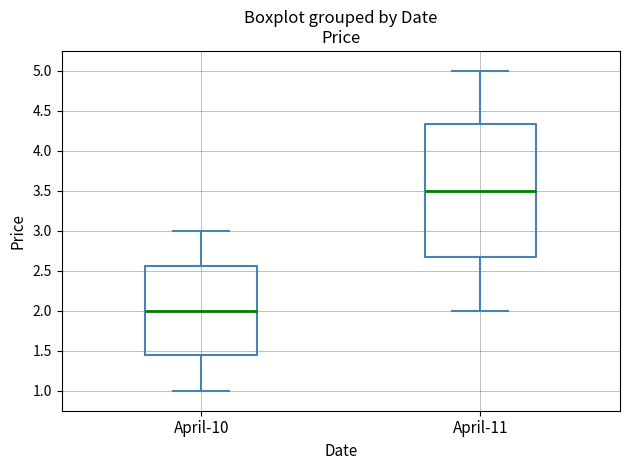

Where is the lower edge of the box for April-10 on the y-axis? The values are not printed on the chart, so give them approximately, as read against the axis.

1.45